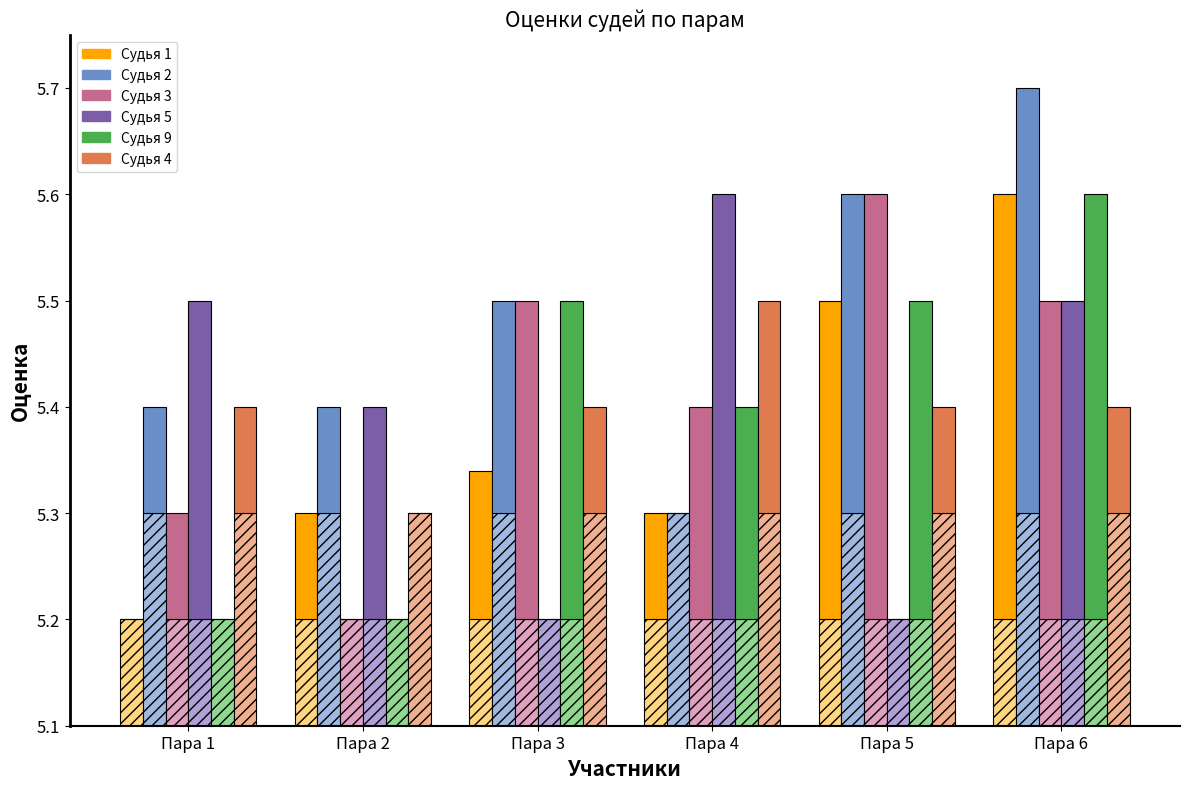

What are all the series names shown in the legend?

Судья 1, Судья 2, Судья 3, Судья 5, Судья 9, Судья 4